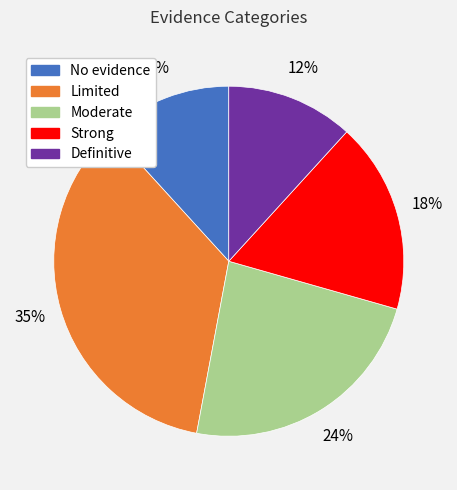

Is Moderate the majority of the pie?

No